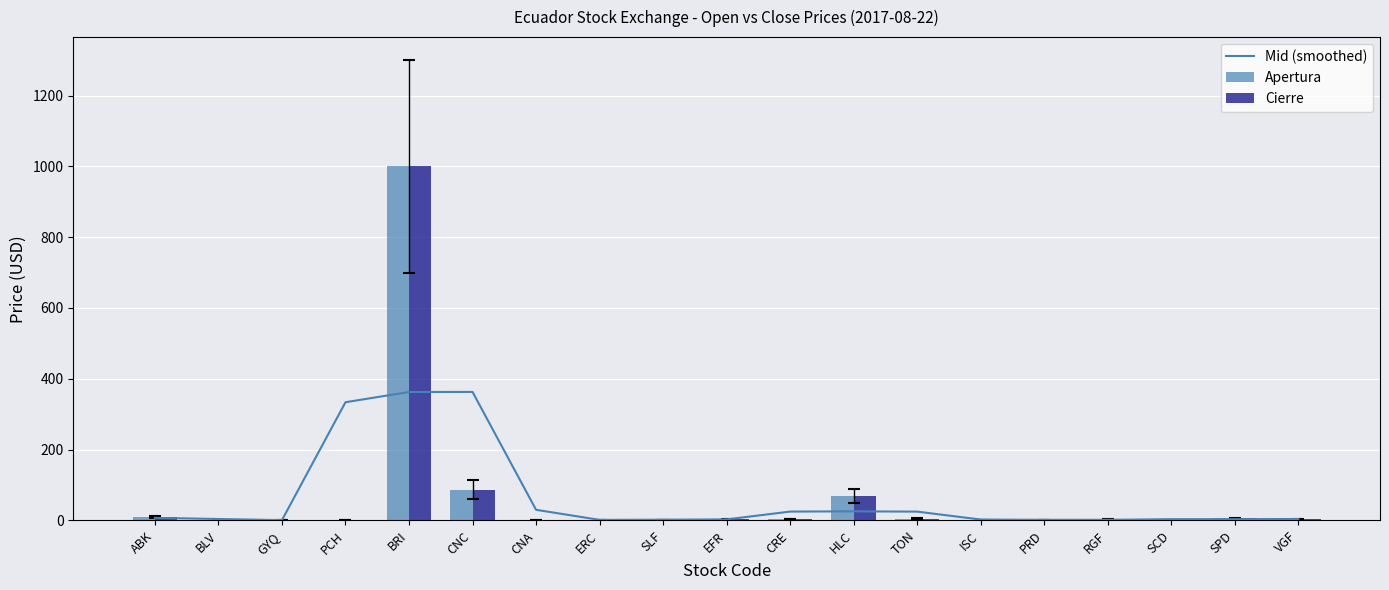

Rank the series by their maximum value, from lowest to highest.

Mid (smoothed), Apertura, Cierre